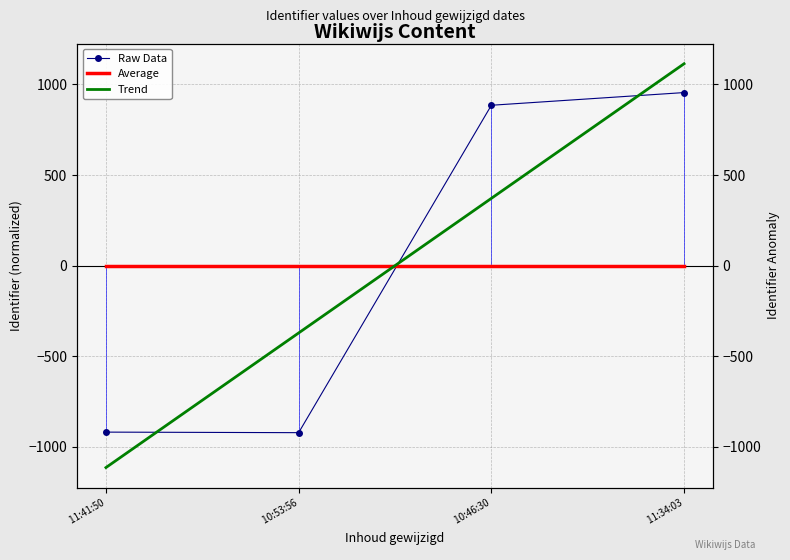

Reading left to right, transcribe all the data shown in this chart.

Raw Data:  11:41:50=-918.2	 10:53:56=-921.2	 10:46:30=884.8	 11:34:03=954.8
Average:  11:41:50=0.0	 10:53:56=0.0	 10:46:30=0.0	 11:34:03=0.0
Trend:  11:41:50=-1113.7	 10:53:56=-371.2	 10:46:30=371.3	 11:34:03=1113.8